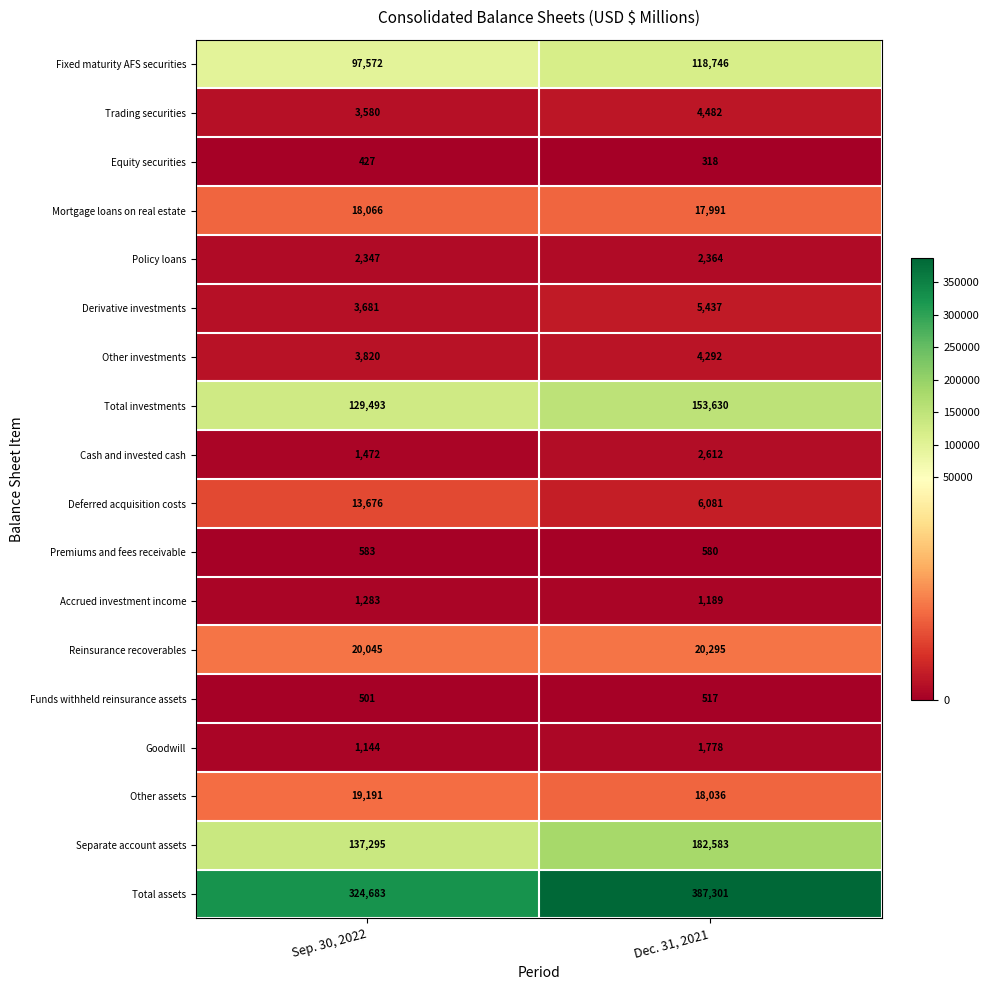

What is the spread (max minus min) of values at Sep. 30, 2022?

324256